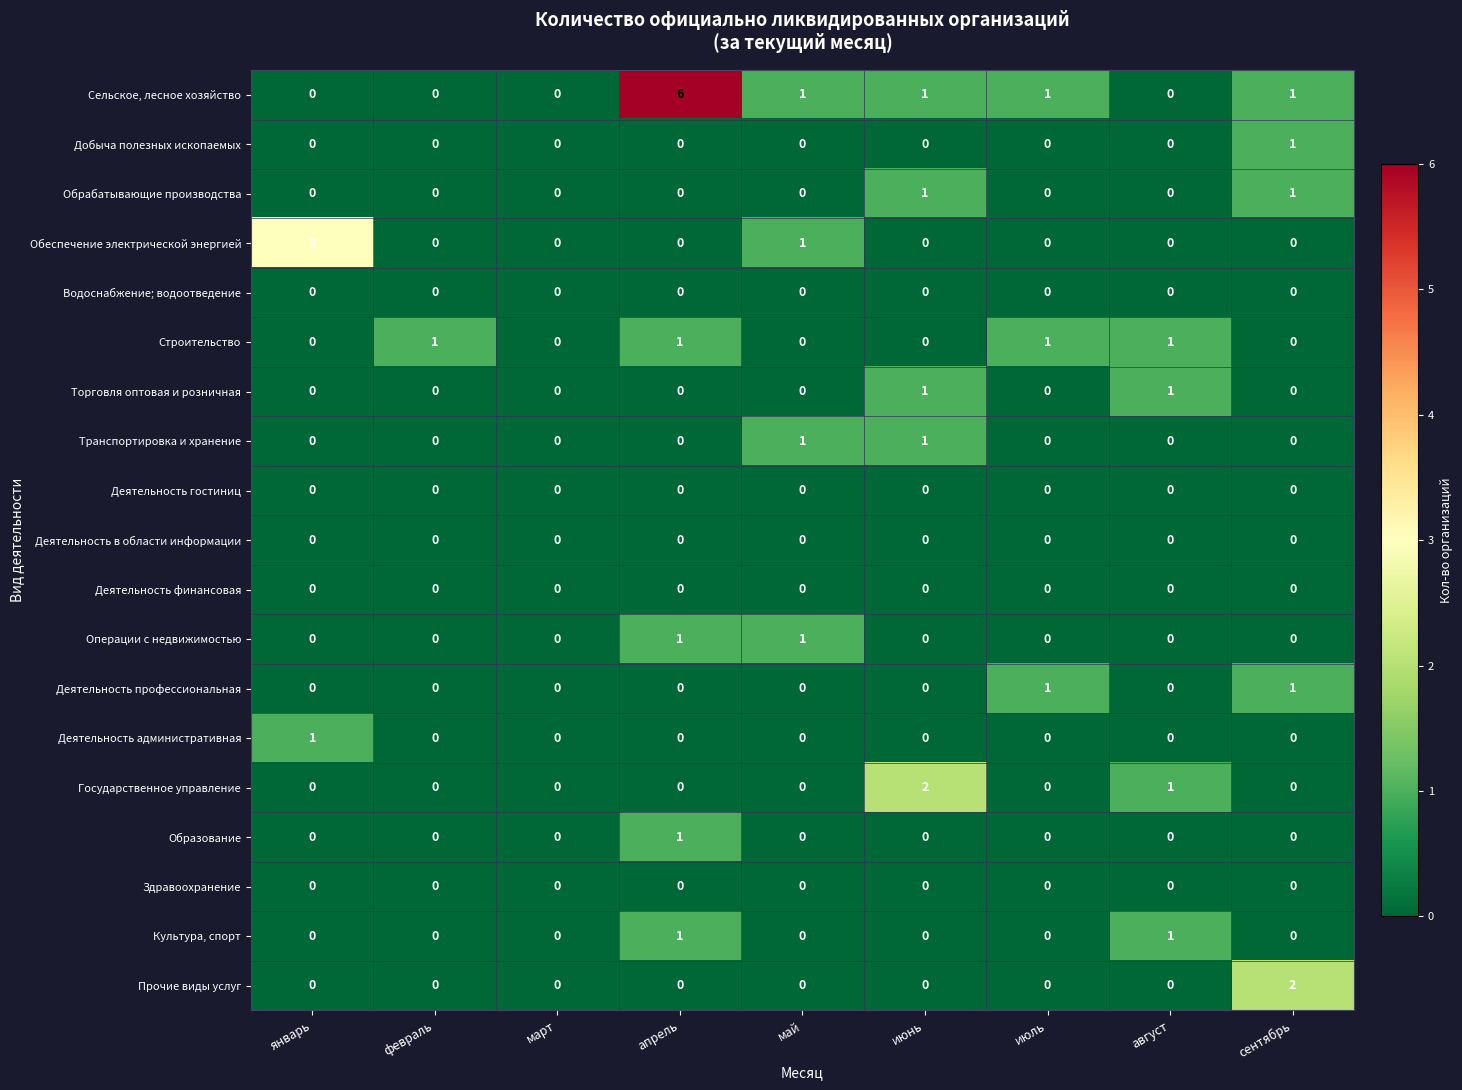

Which series has the widest spread of values?

Сельское, лесное хозяйство